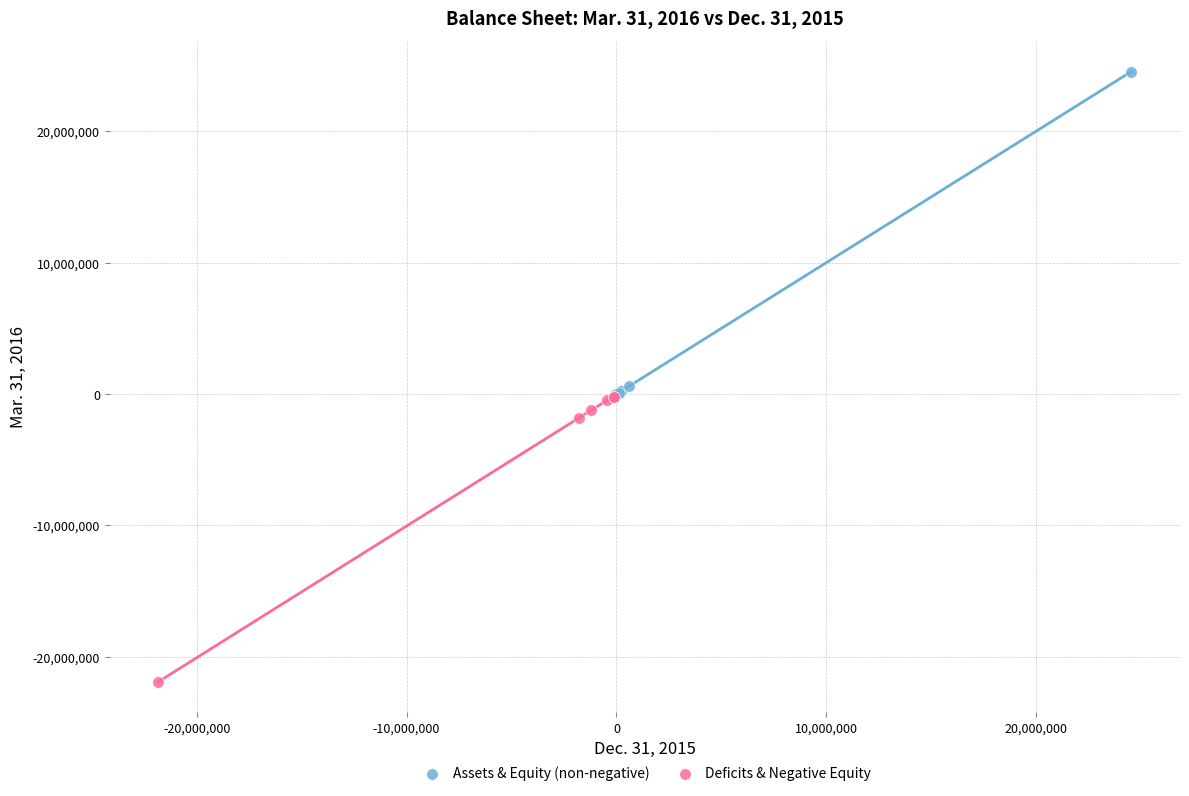

Which series has the widest spread of Y values?

Assets & Equity (non-negative)